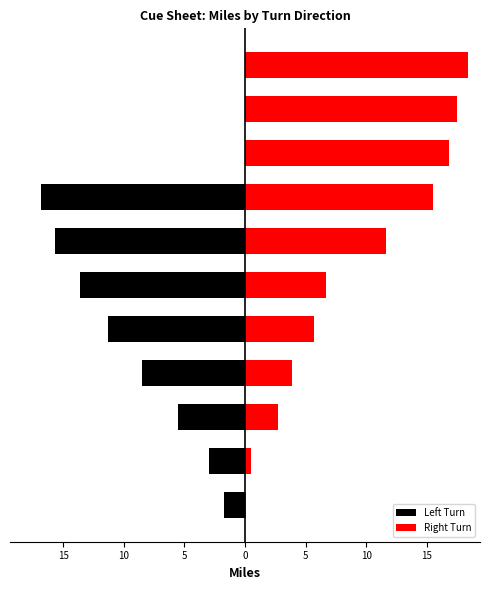

List the series in order of their peak value, lowest first.

Left Turn, Right Turn